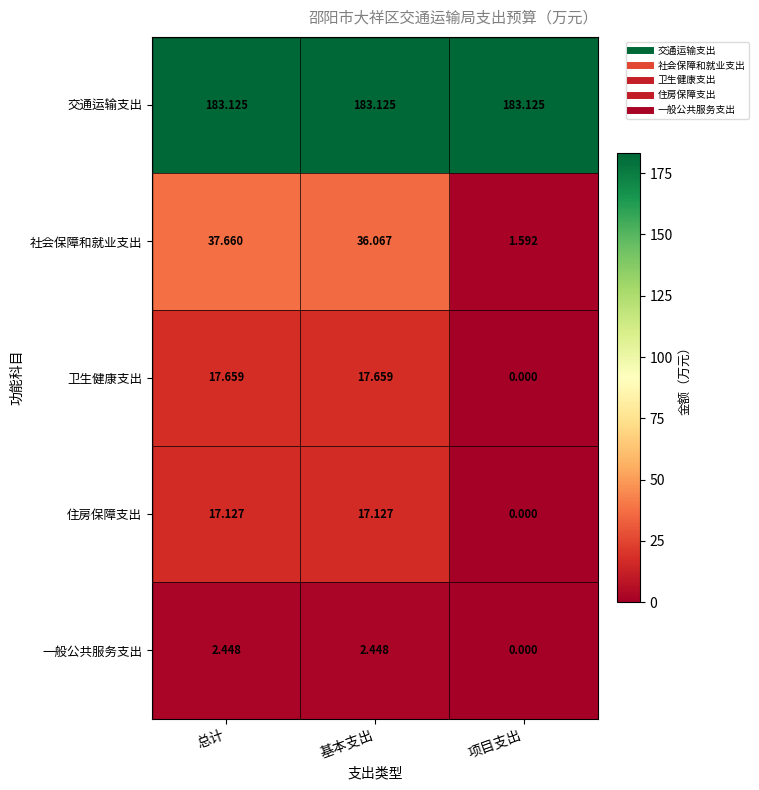

At how many categories does at least one series exceed 97?

3